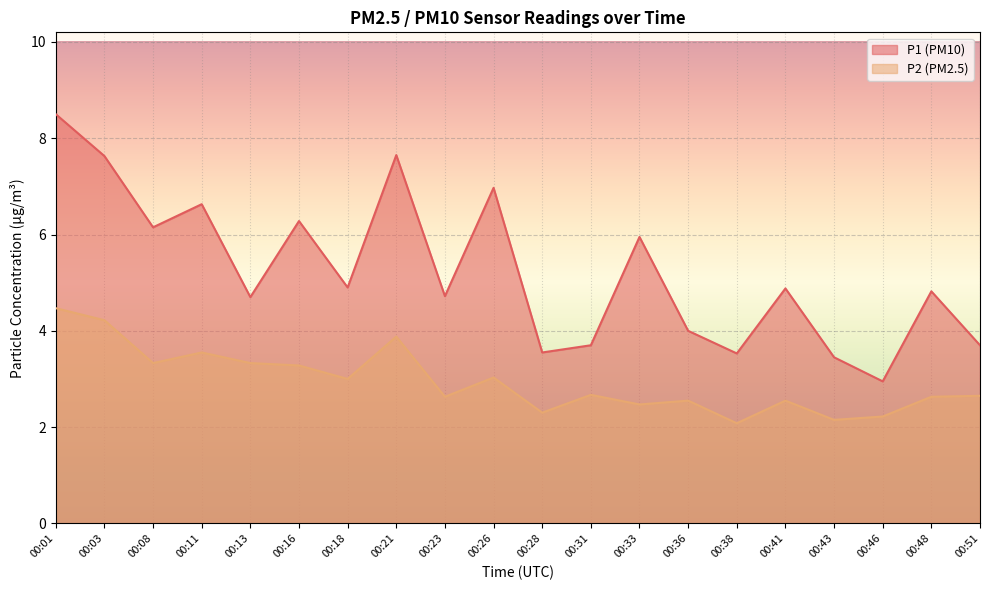

Is the value of P2 at 00:46 greater than the value of P1 at 00:51?

No